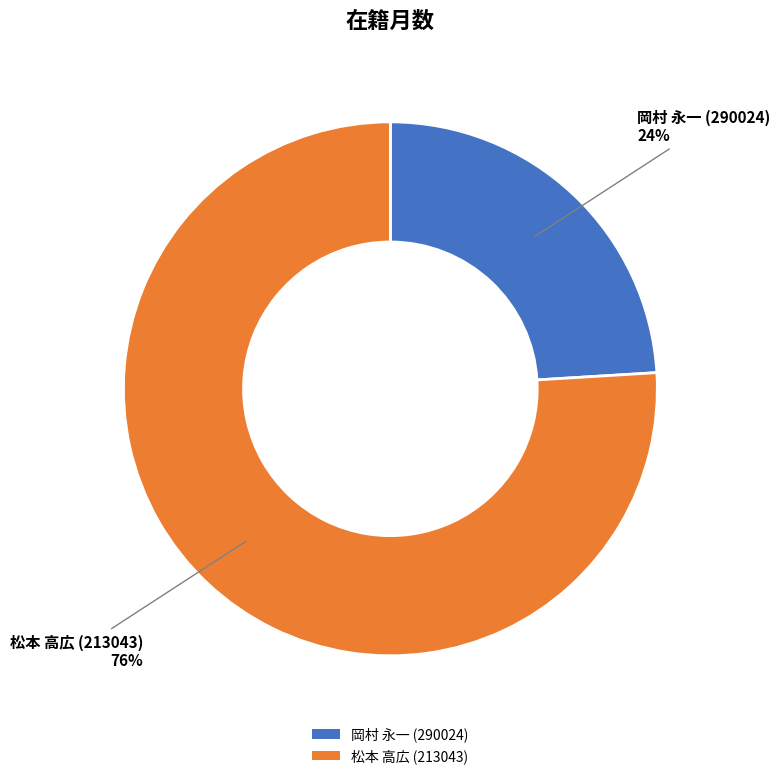

The 松本 高広 (213043) slice represents 87% of the pie. True or false?

False